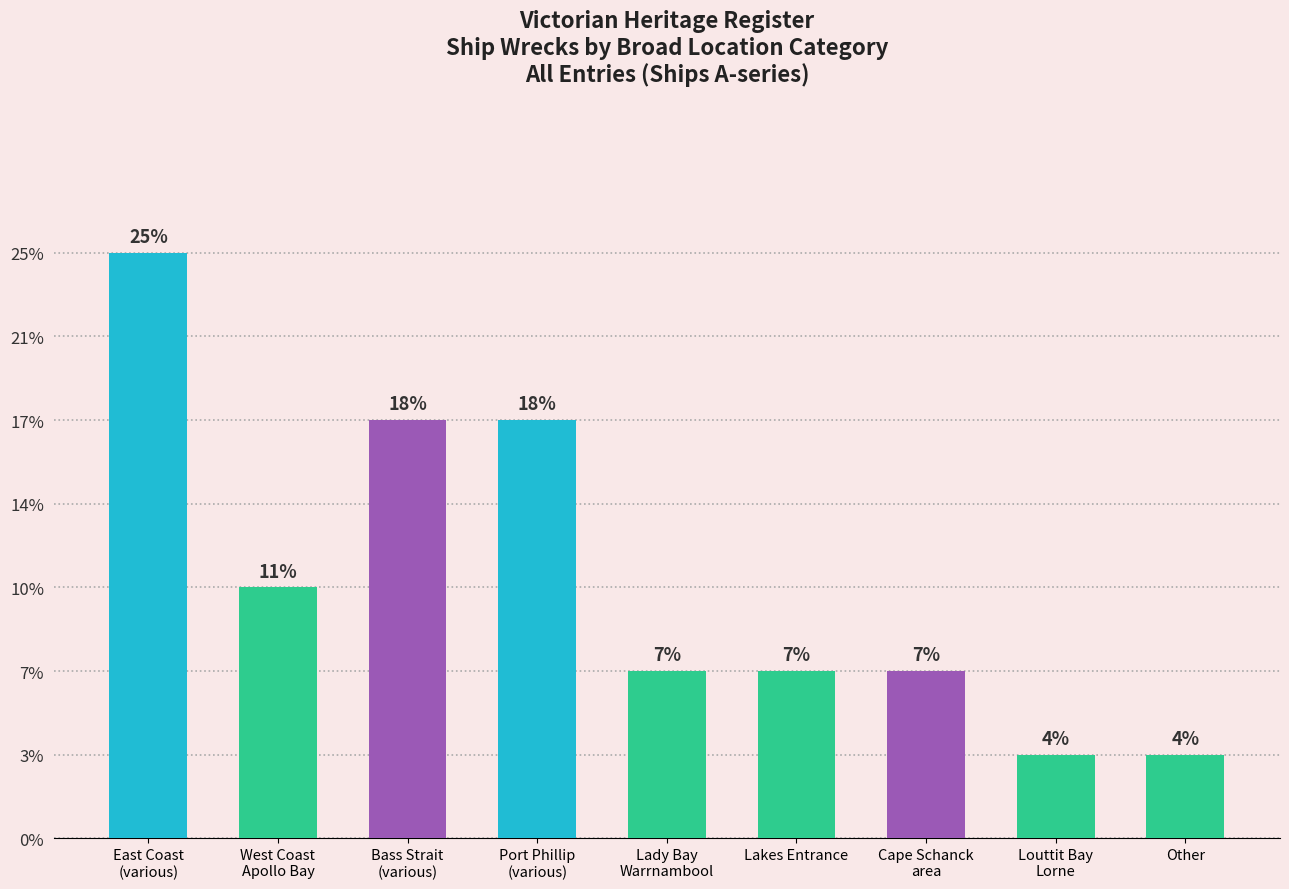

Does the chart contain any negative values?

No